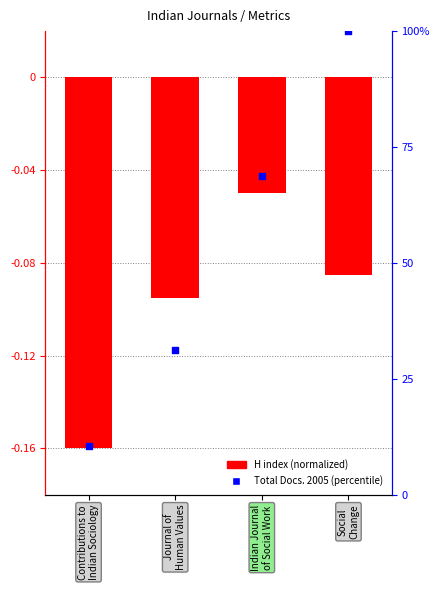

Which series has the largest total across all categories?

Total Docs. 2005 (percentile)